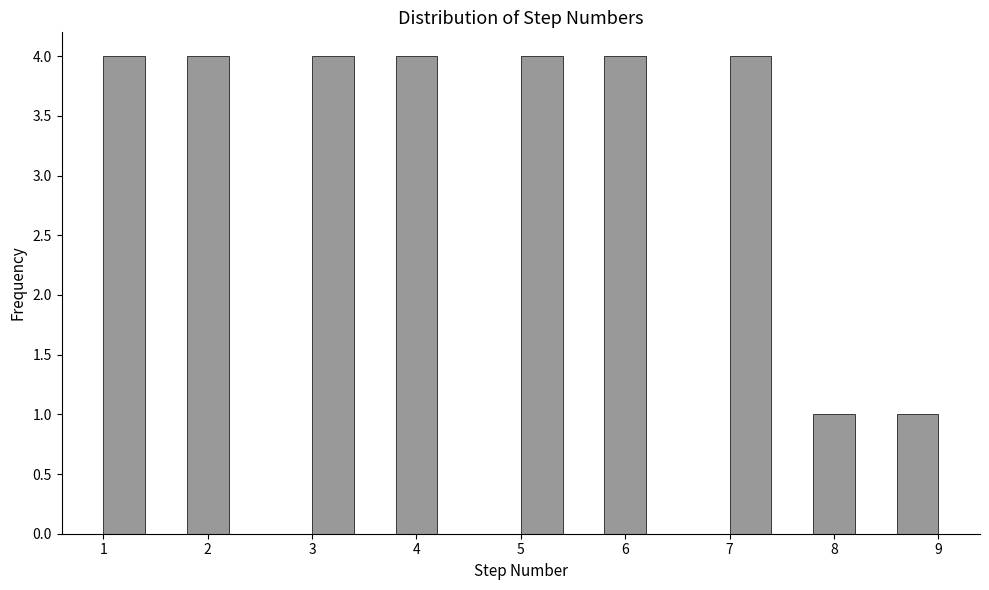

Reading left to right, transcribe this chart: for each bar, give the range it covers on the x-axis and its height. The values are not printed on the chart, so give them approximately, as read against the axis.

1.0 to 1.4: 4
1.4 to 1.8: 0
1.8 to 2.2: 4
2.2 to 2.6: 0
2.6 to 3.0: 0
3.0 to 3.4: 4
3.4 to 3.8: 0
3.8 to 4.2: 4
4.2 to 4.6: 0
4.6 to 5.0: 0
5.0 to 5.4: 4
5.4 to 5.8: 0
5.8 to 6.2: 4
6.2 to 6.6: 0
6.6 to 7.0: 0
7.0 to 7.4: 4
7.4 to 7.8: 0
7.8 to 8.2: 1
8.2 to 8.6: 0
8.6 to 9.0: 1